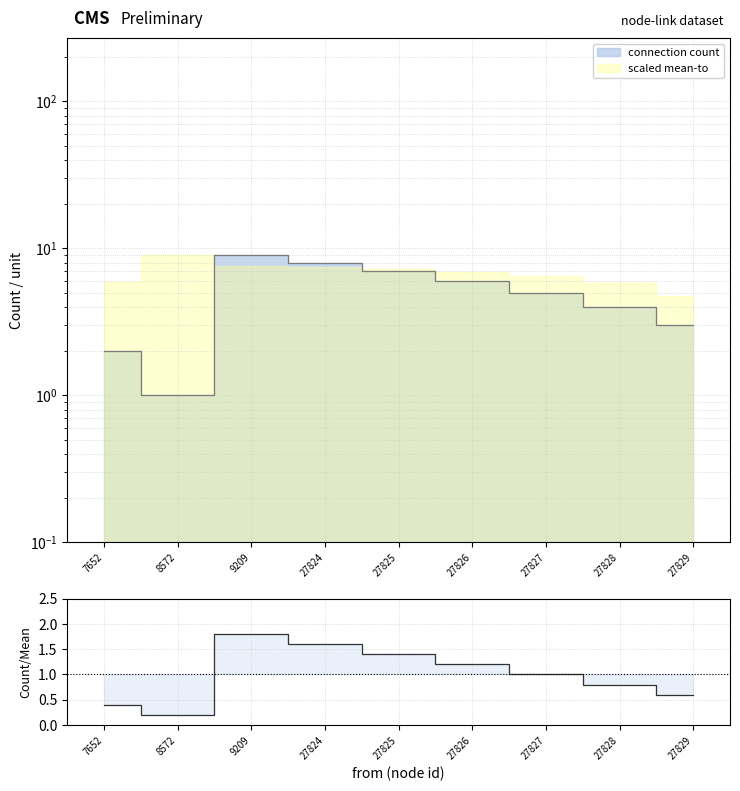

Where is the first local minimum?

8572